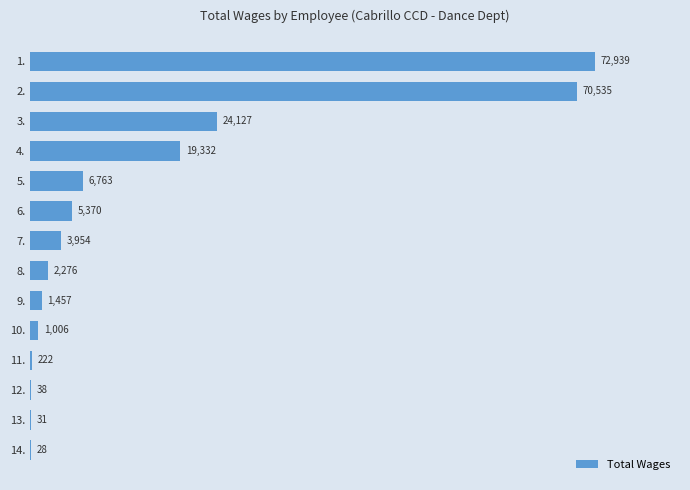

Are the bars horizontal?

Yes